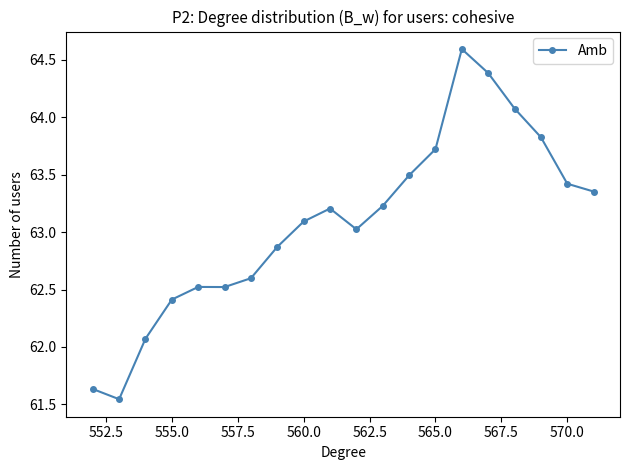

What is the sum of all values?

1261.6